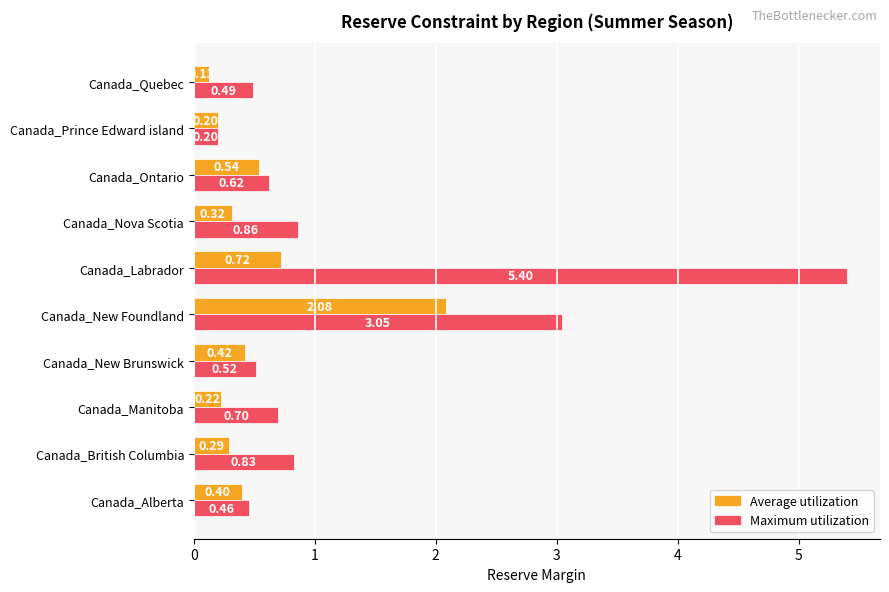

Which series has the largest range (max minus min)?

Maximum utilization